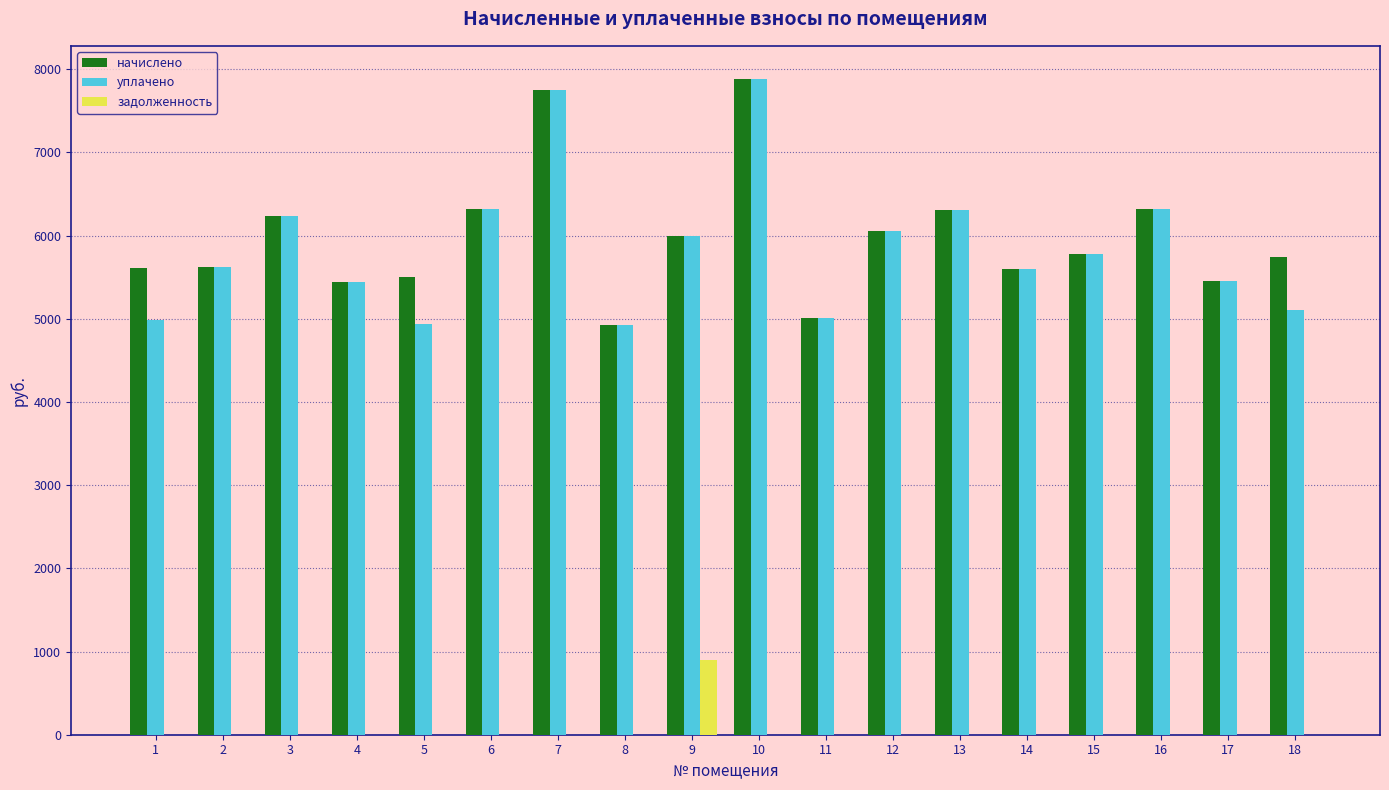

The value of задолженность at 15 is 0.0. True or false?

True